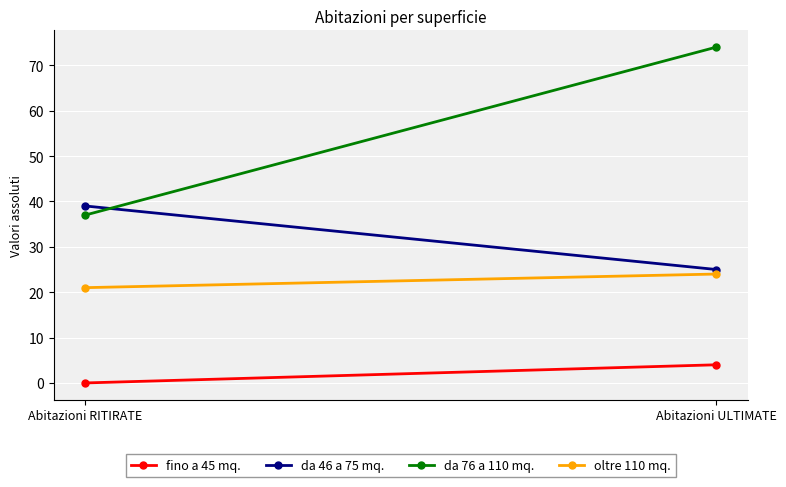

How many values in fino a 45 mq. are above zero?

1